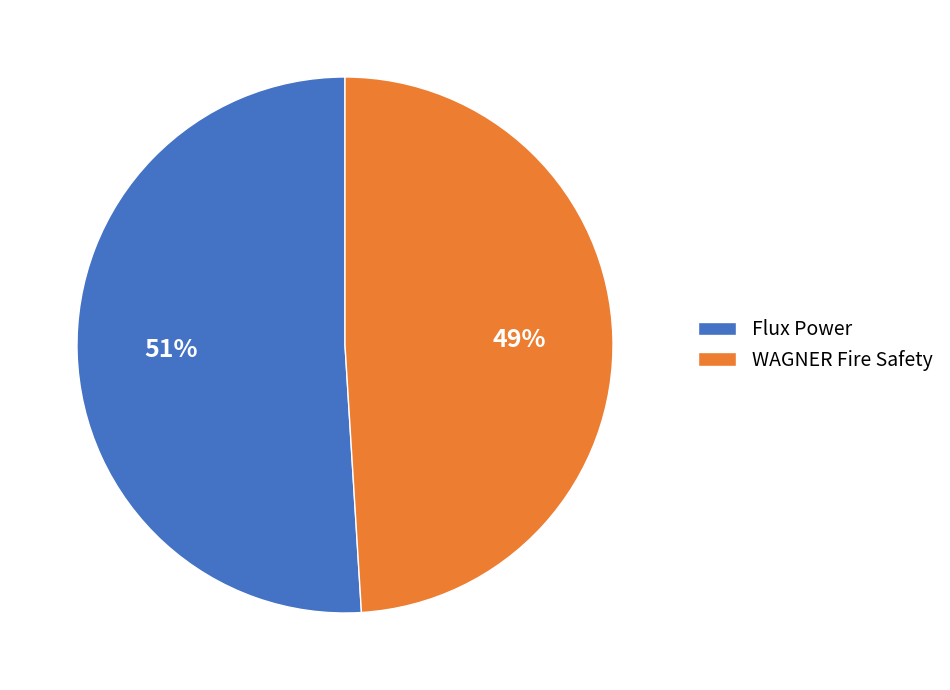

What is the ratio of the value at WAGNER Fire Safety to the value at Flux Power?

1.0